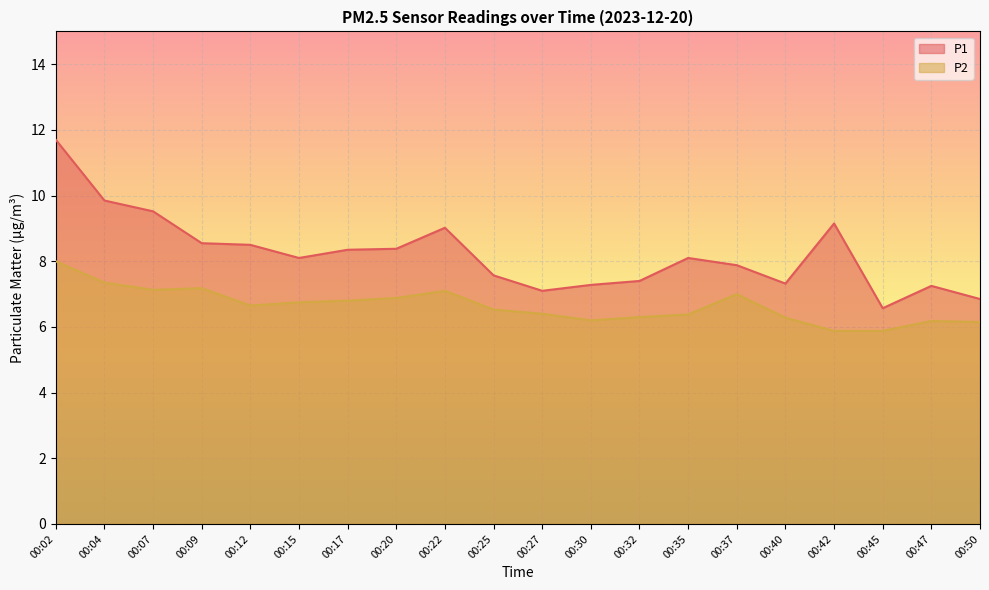

What is the sum of the P1 values at 00:47 and 00:32?

14.7